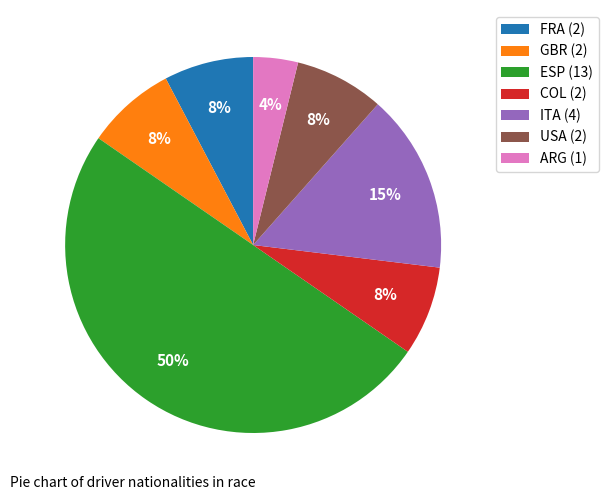

Which slice is the smallest?

ARG